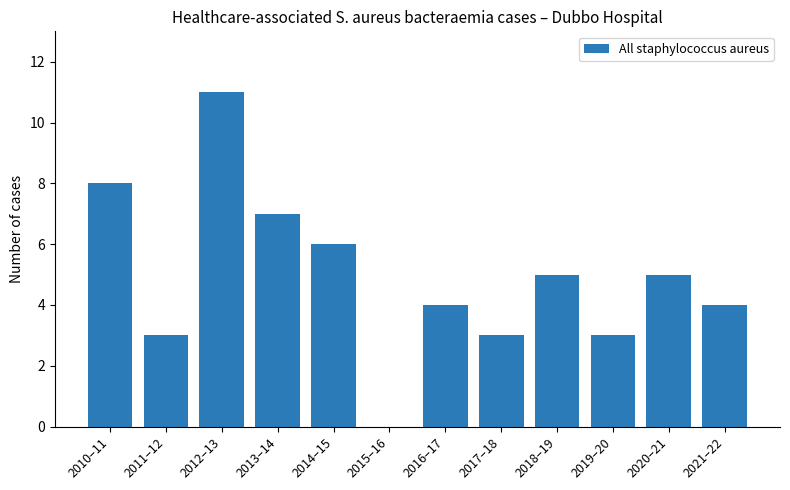

Is it true that the value at 2013–14 is 7?

True